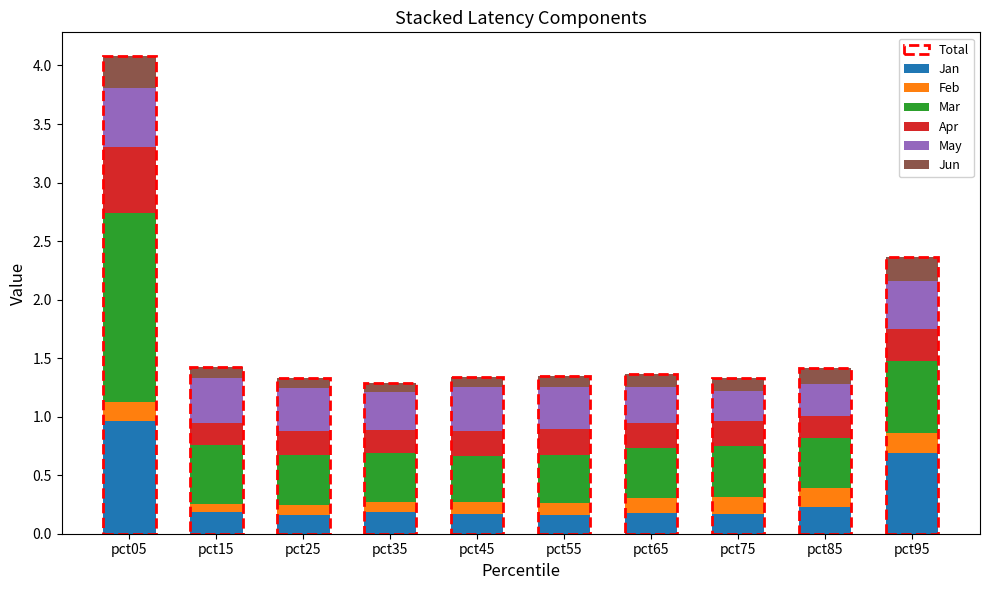

True or false: Jan has a value of 0.2 at pct55.

True